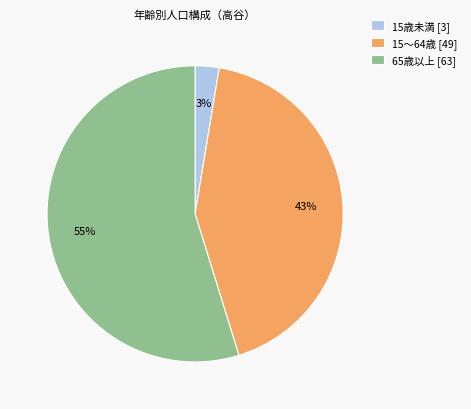

Which category has the biggest portion of the pie?

65歳以上